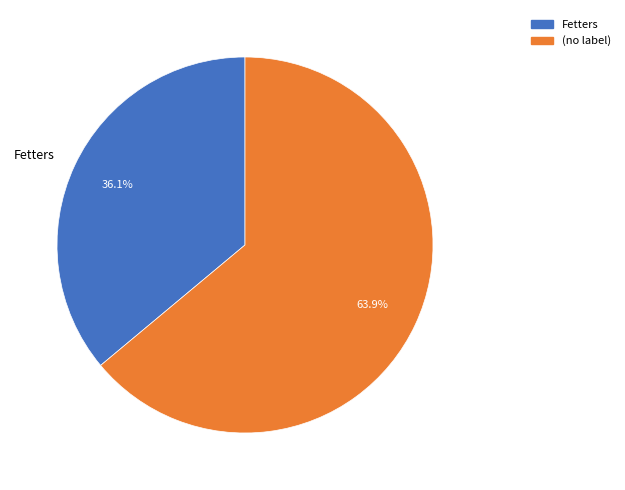

Does any single category account for the majority?

Yes